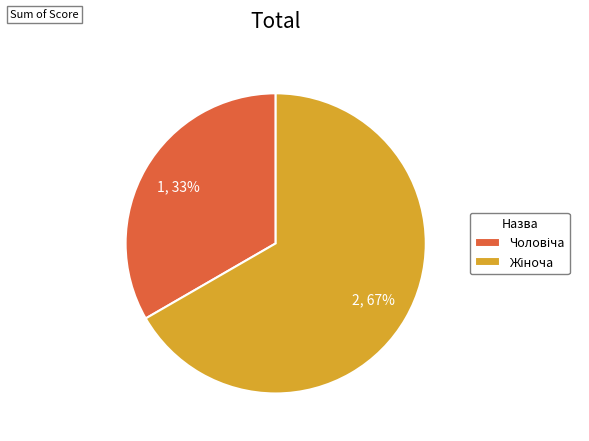

Is there a majority slice in this chart?

Yes